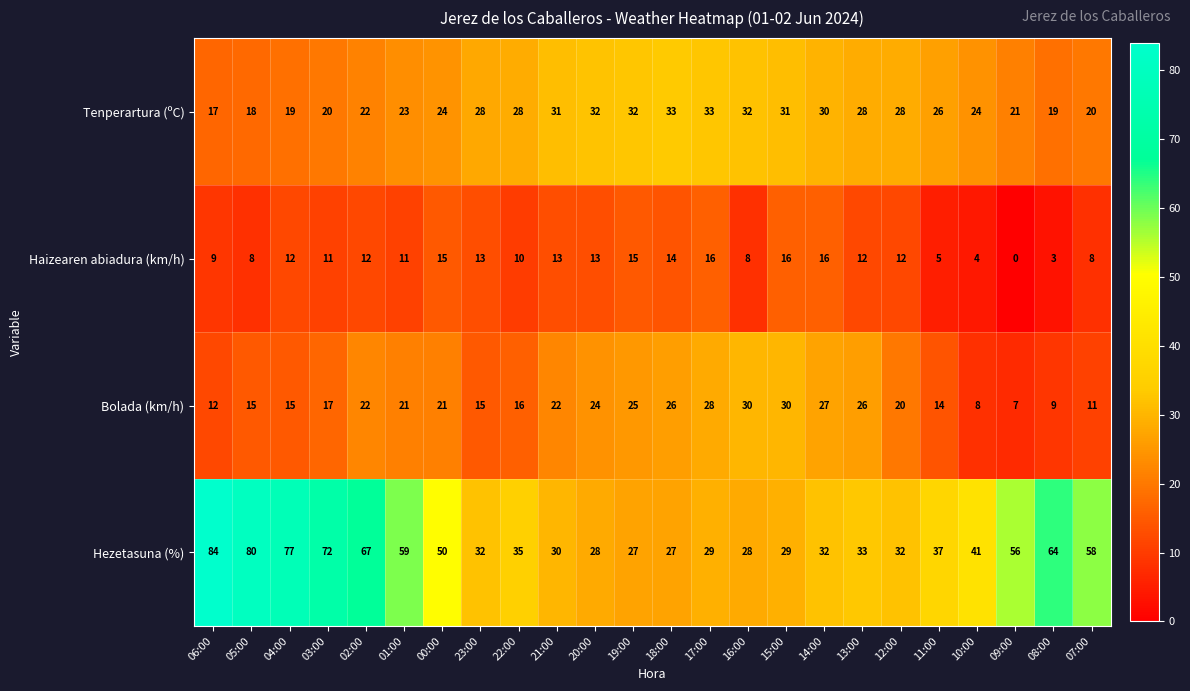

At which label does Hezetasuna (%) first exceed 37?

06:00